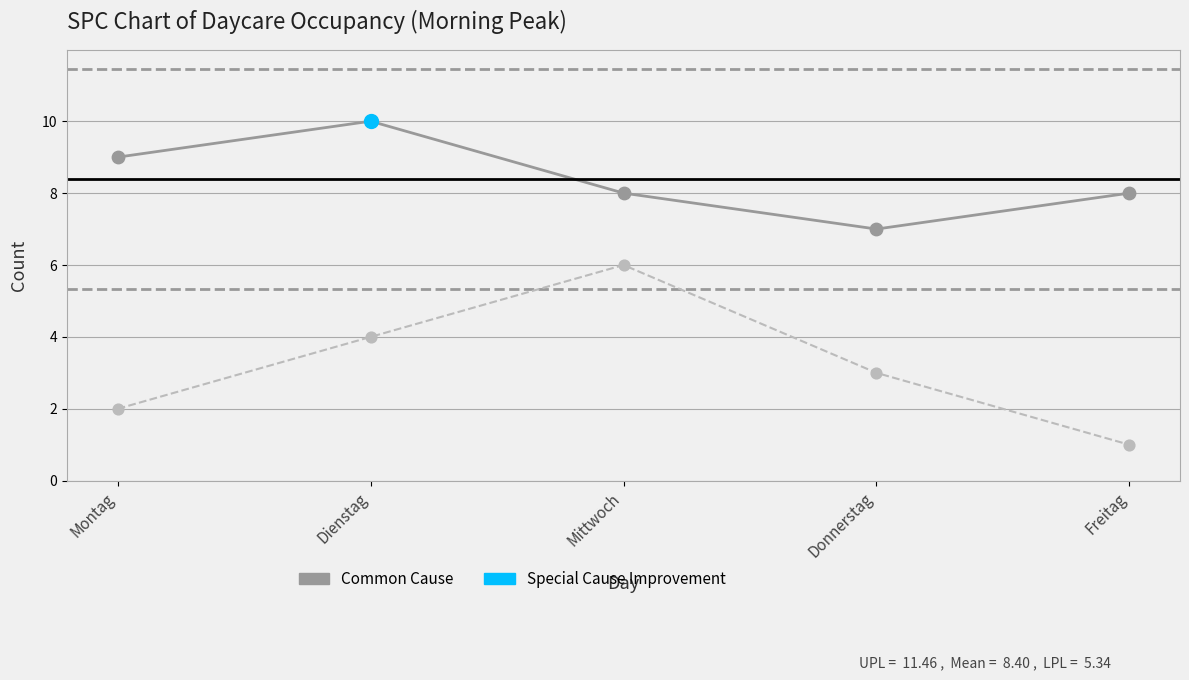

What is the total value across all series at Mittwoch?

14